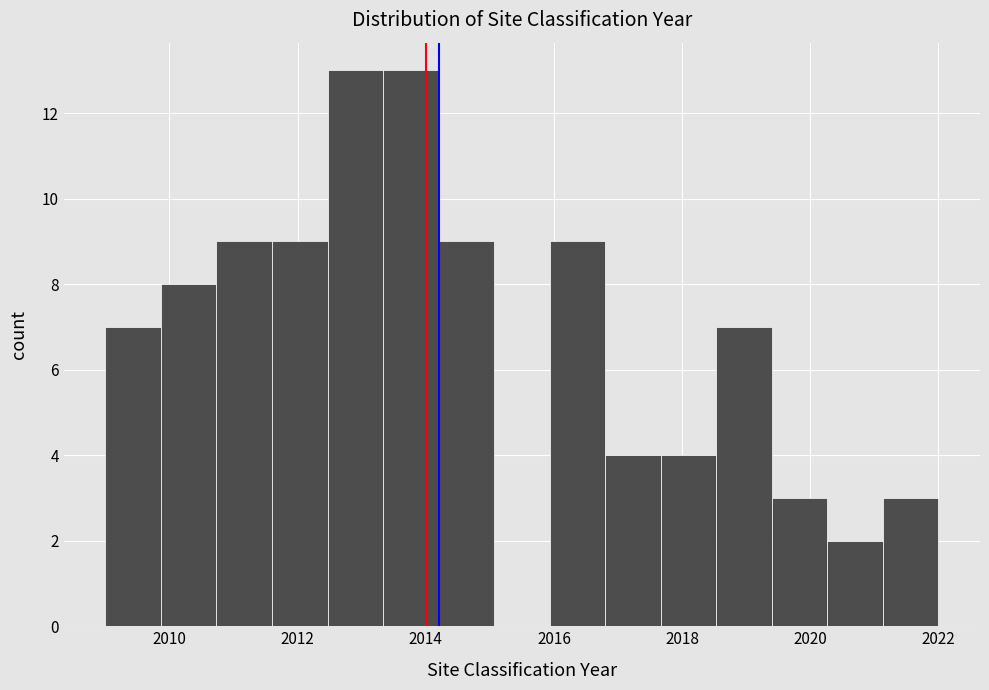

Reading left to right, list every bar in this chart as the range it spans on the x-axis followed by its height. Neither the bar edges nor the heights are printed on the chart, so give them approximately, as read against the axes.

2009.0 to 2009.8: 7
2009.8 to 2010.8: 8
2010.8 to 2011.6: 9
2011.6 to 2012.4: 9
2012.4 to 2013.4: 13
2013.4 to 2014.2: 13
2014.2 to 2015.0: 9
2015.0 to 2016.0: 0
2016.0 to 2016.8: 9
2016.8 to 2017.6: 4
2017.6 to 2018.6: 4
2018.6 to 2019.4: 7
2019.4 to 2020.2: 3
2020.2 to 2021.2: 2
2021.2 to 2022.0: 3